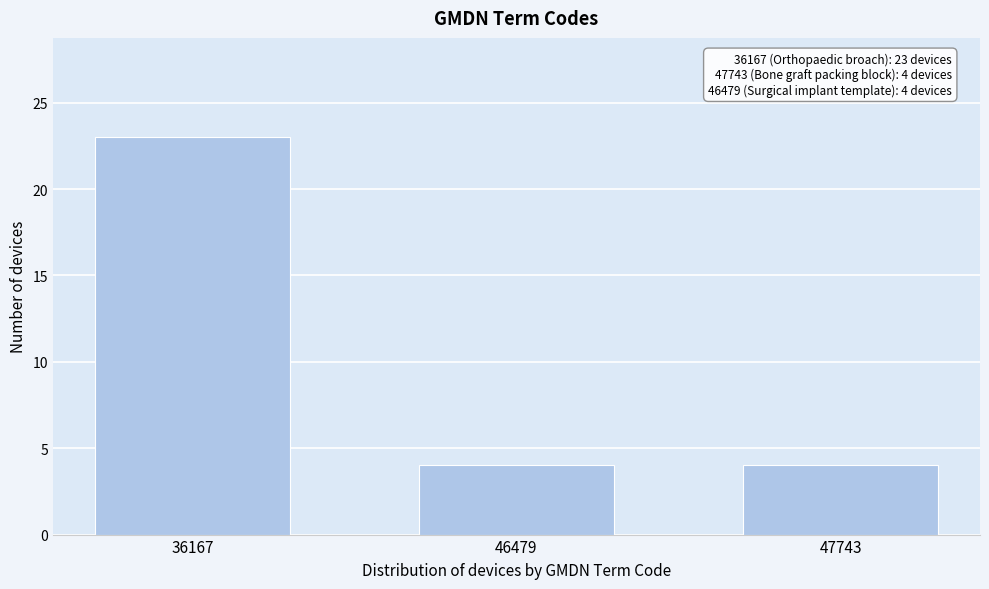

Reading left to right, transcribe all the data shown in this chart.

23	4	4